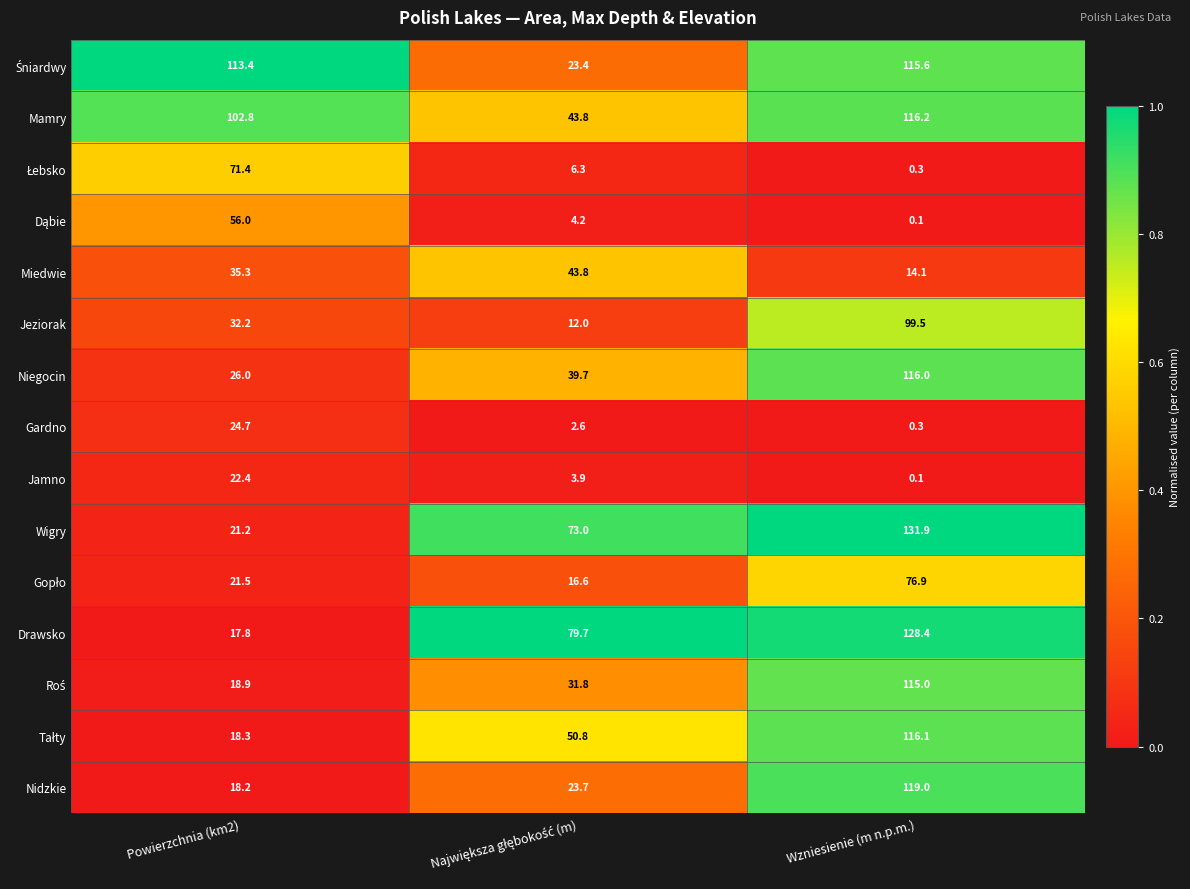

Which series has the largest total across all categories?

Mamry